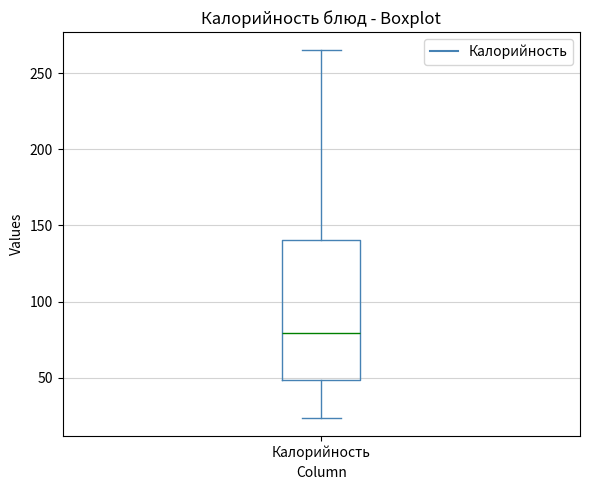

Where does the median line of the box for Калорийность sit on the y-axis? The values are not printed on the chart, so give them approximately, as read against the axis.

80